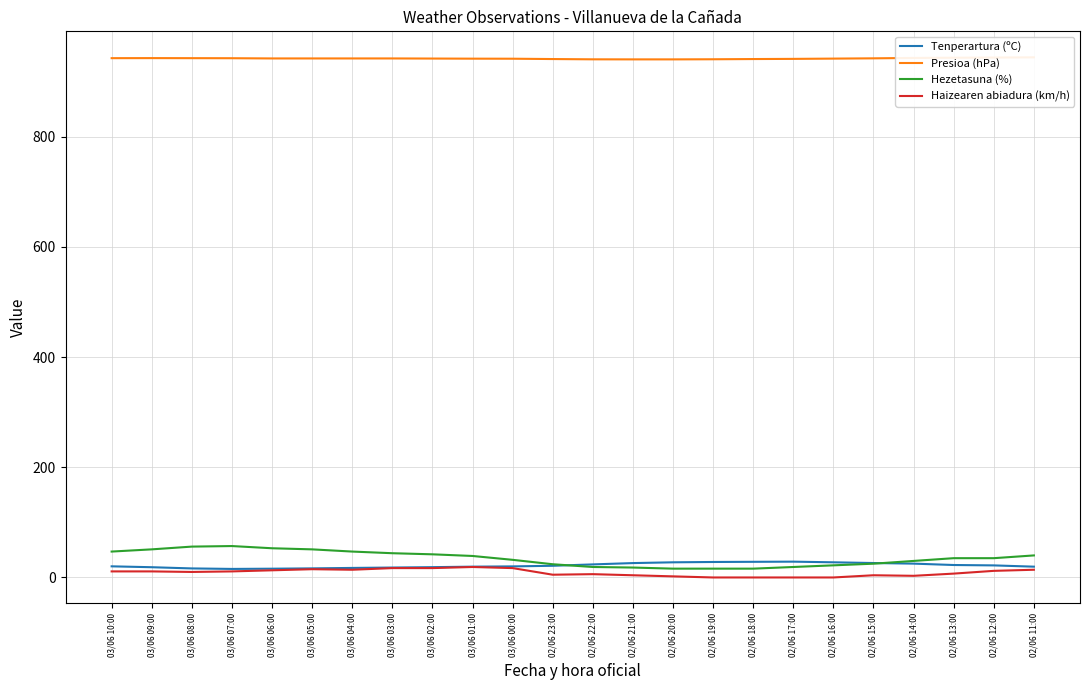

Count the number of data series in this chart.

4